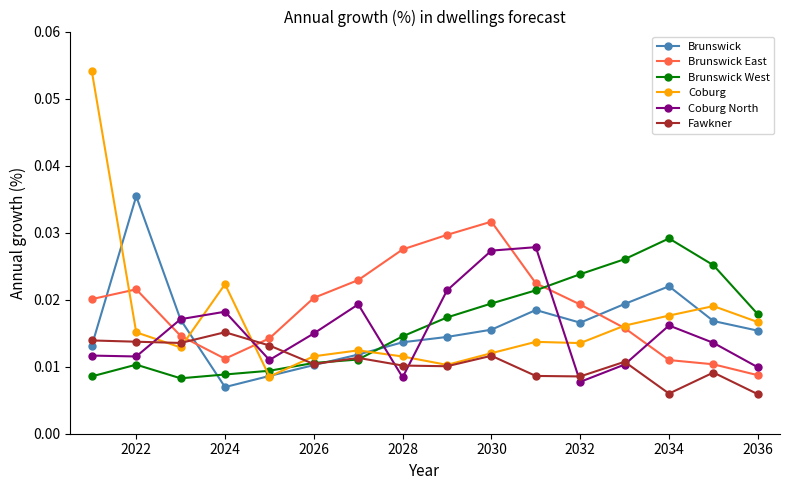

True or false: Coburg North has more than 1 interior local peaks.

True